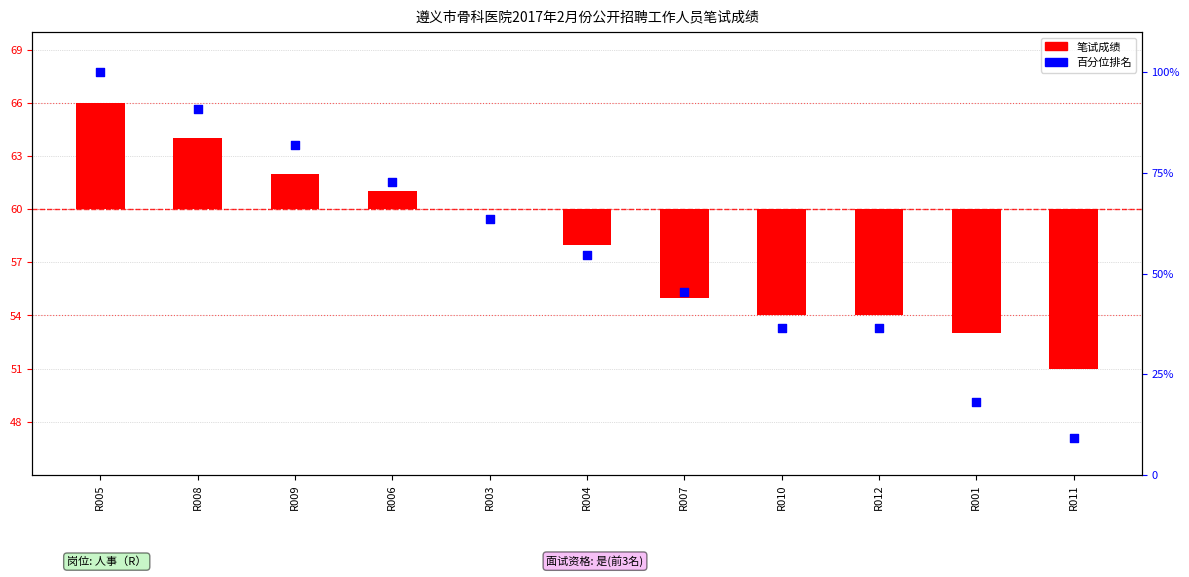

At which category is the sum across all series the highest?

R005